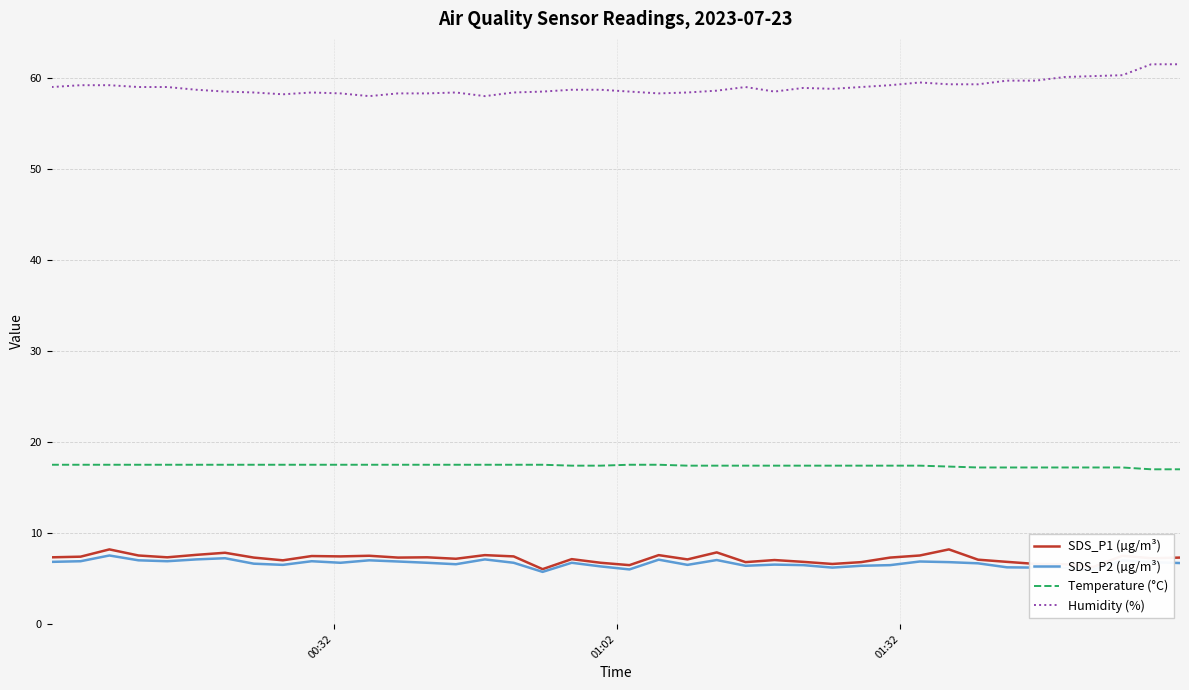

What is the difference between the maximum and minimum values in the SDS_P2 (µg/m³) series?

1.8